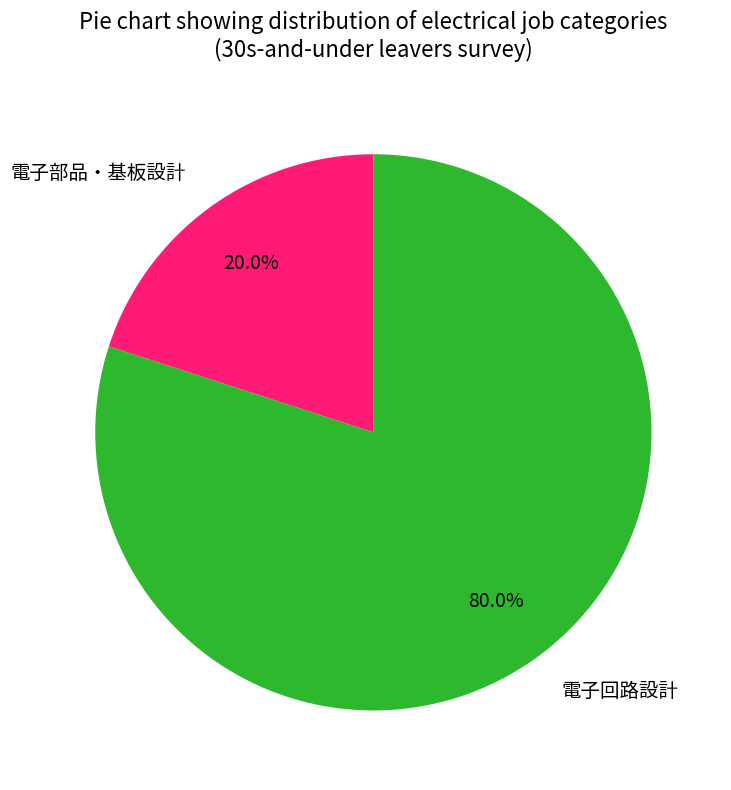

What is the smallest slice in the pie chart?

電子部品・基板設計